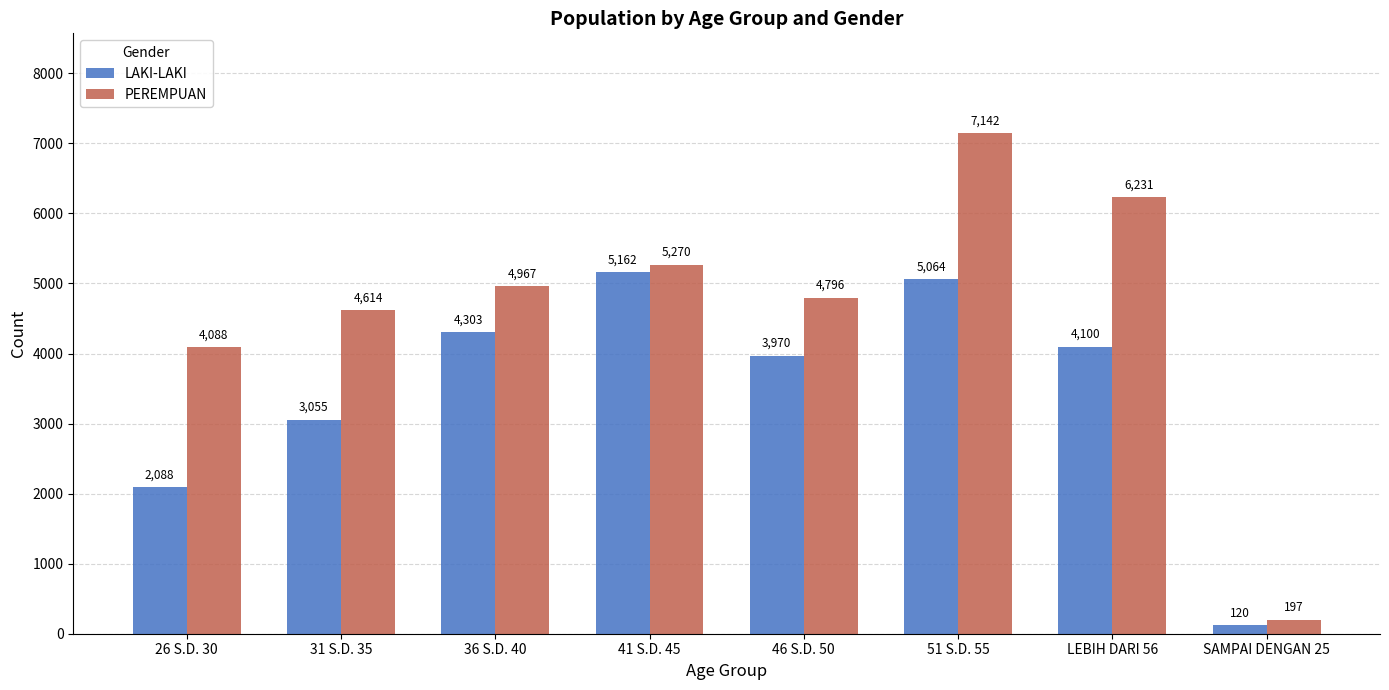

Which series has the largest range (max minus min)?

PEREMPUAN